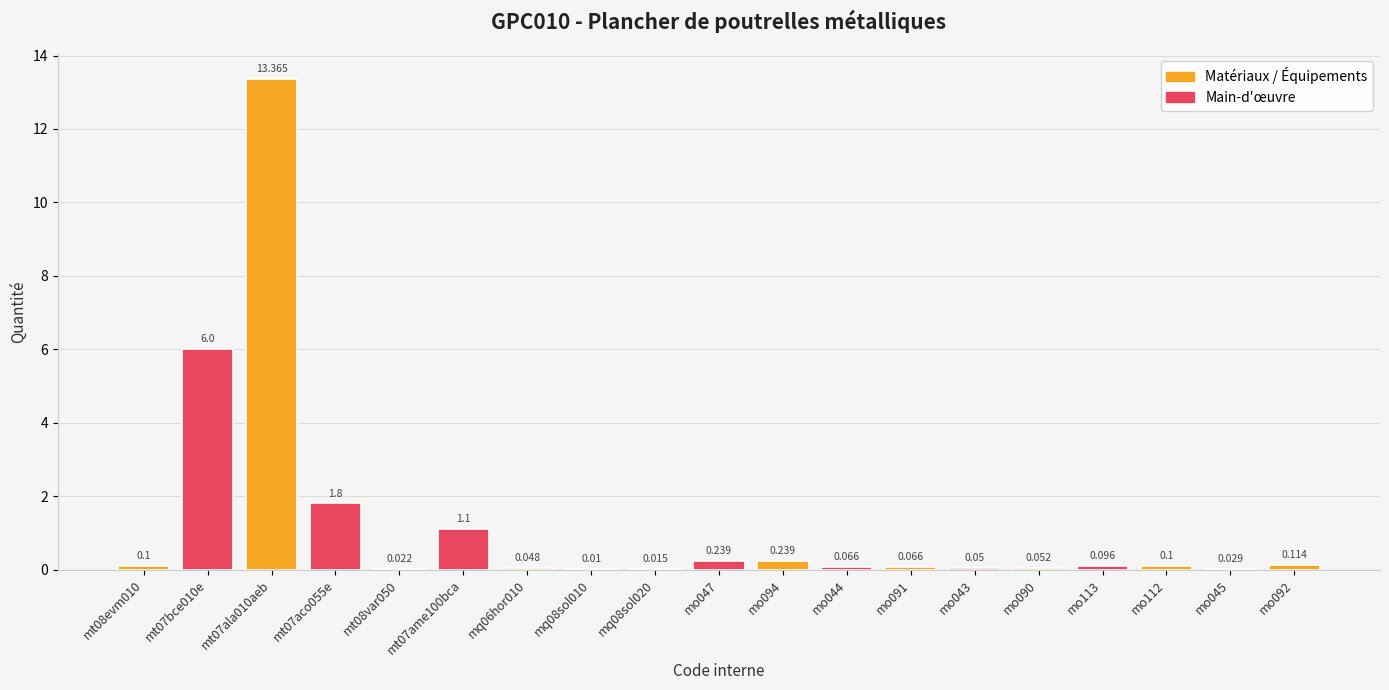

What is the sum of all values?

23.5